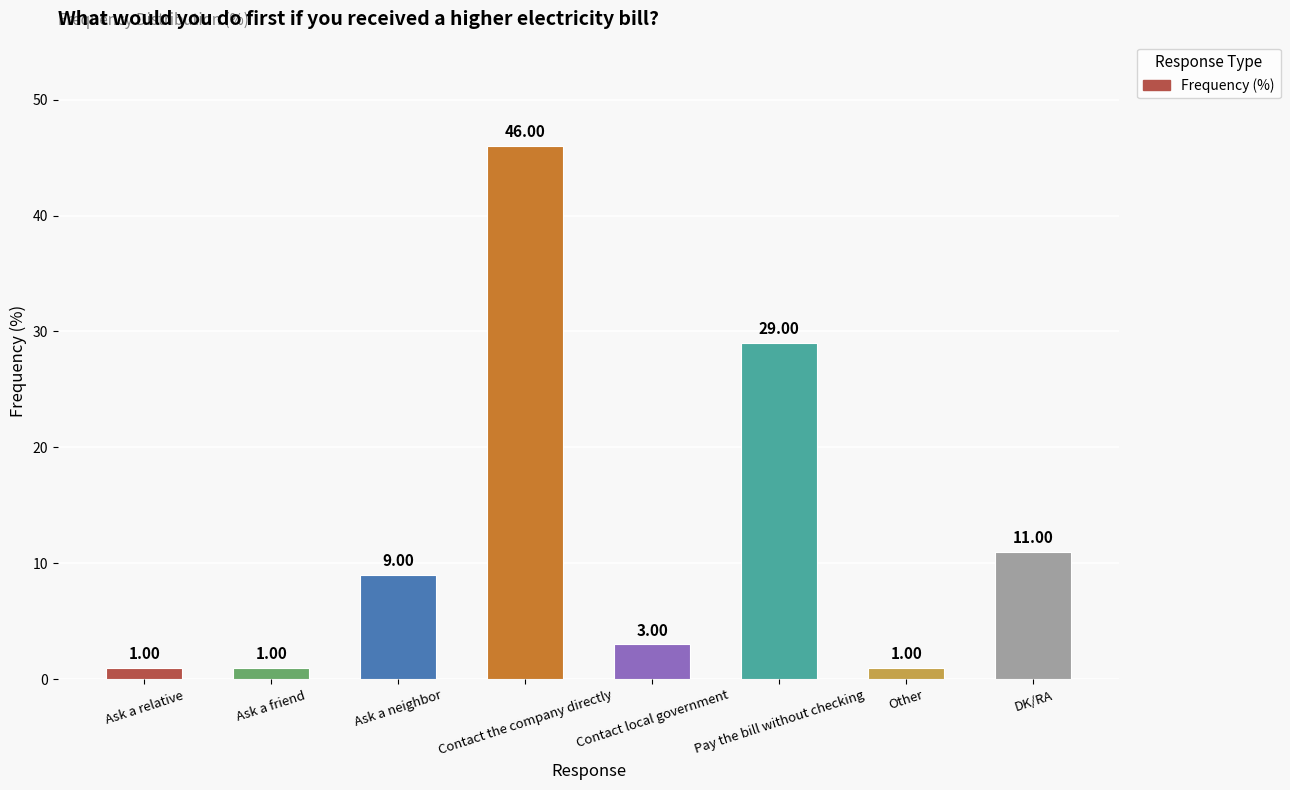

What is the difference between the maximum and minimum values?

45